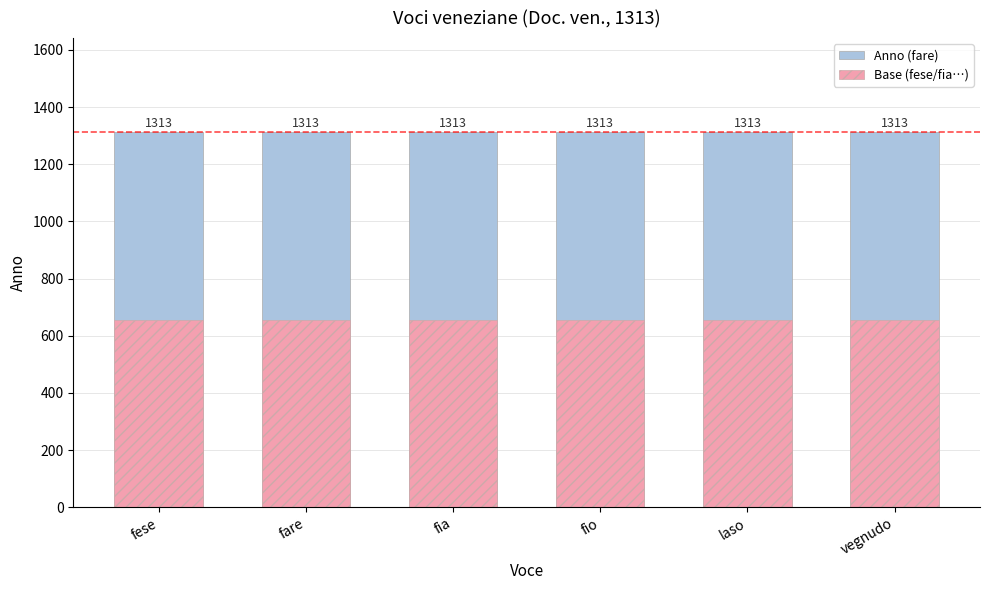

What is the label of the 2nd bar from the left?

fare